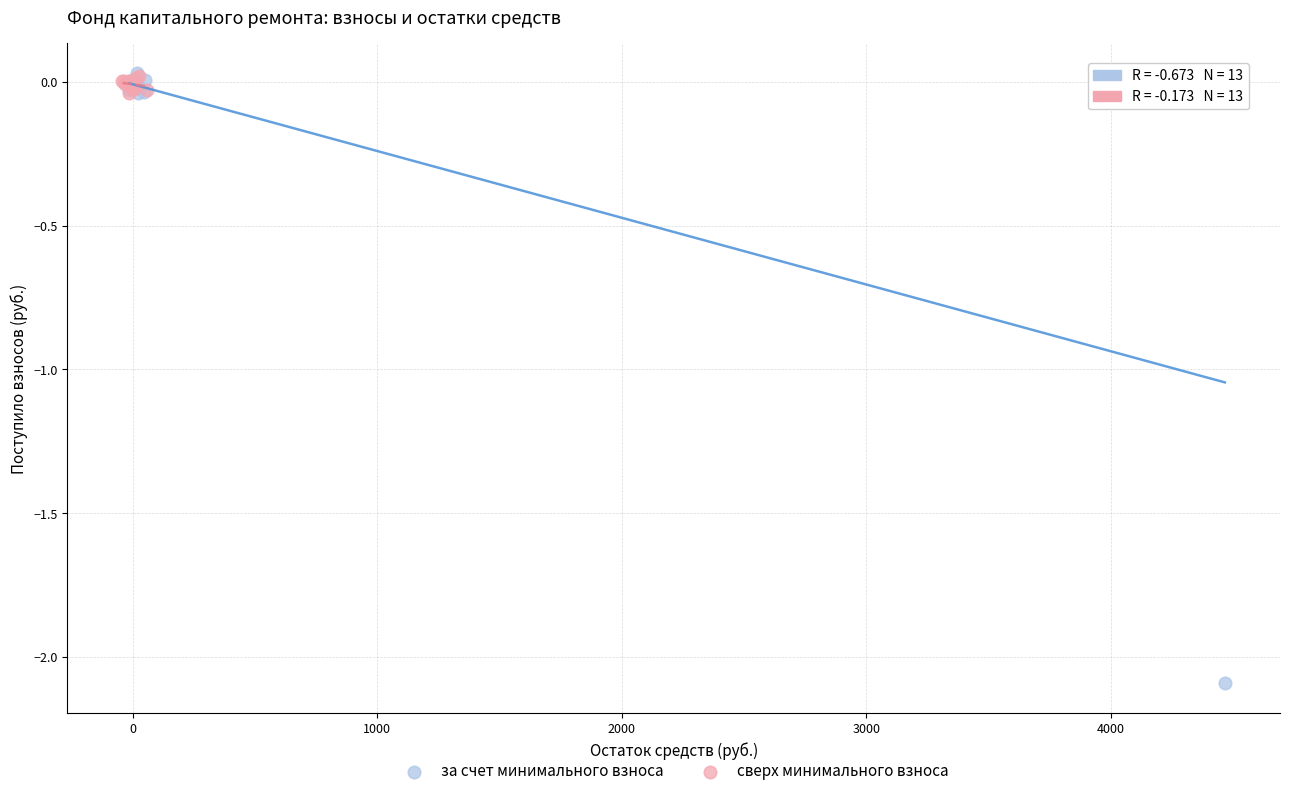

Which series reaches the minimum Y coordinate?

за счет минимального взноса